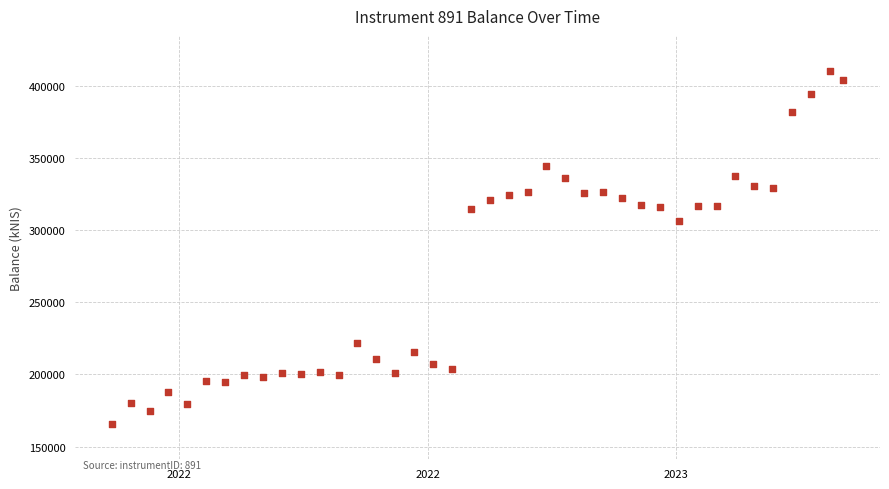

What is the range of Y values (max minus min)?

244557.6